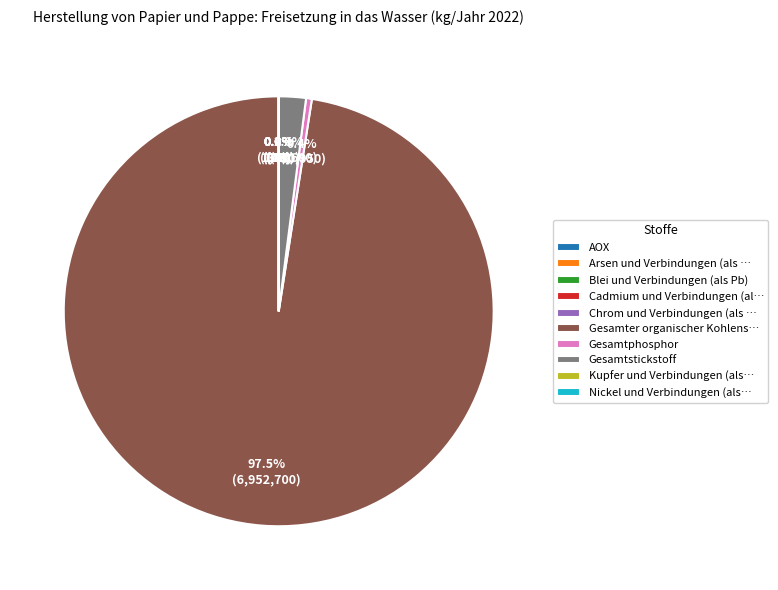

What is the largest slice in the pie chart?

Gesamter organischer Kohlens…